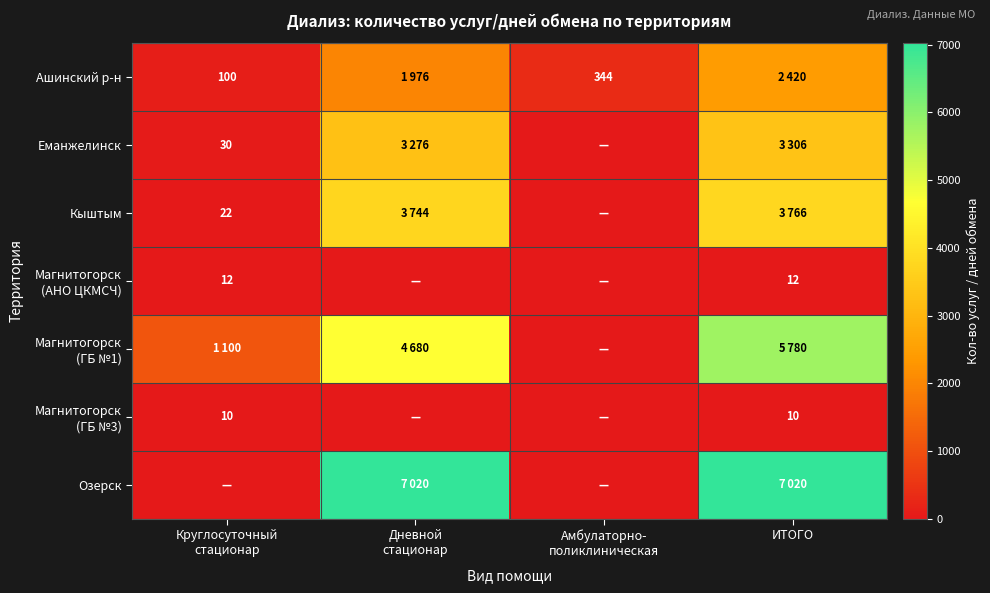

List the series in order of their peak value, lowest first.

Магнитогорск (ГБ №3), Магнитогорск (АНО ЦКМСЧ), Ашинский р-н, Еманжелинск, Кыштым, Магнитогорск (ГБ №1), Озерск